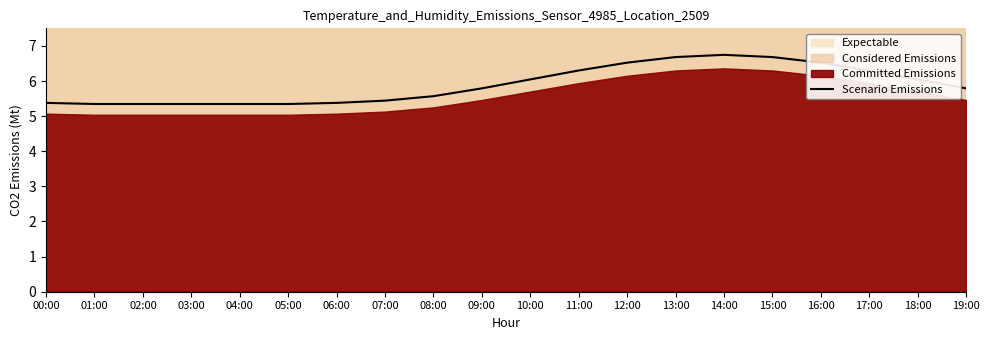

What is the label of the 2nd point from the right?

18:00